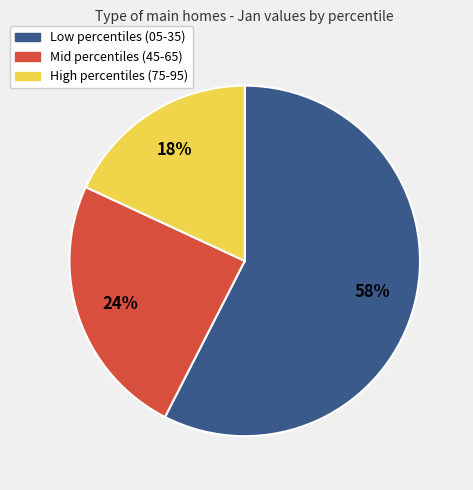

Is there a majority slice in this chart?

Yes